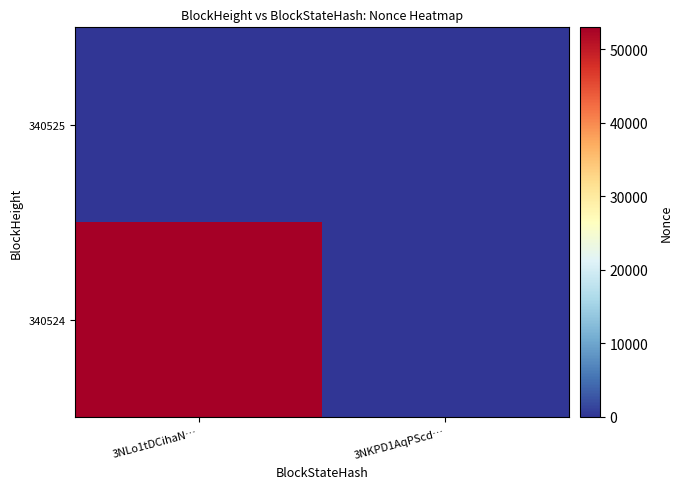

At which category is the sum across all series the highest?

3NLo1tDCihaN…